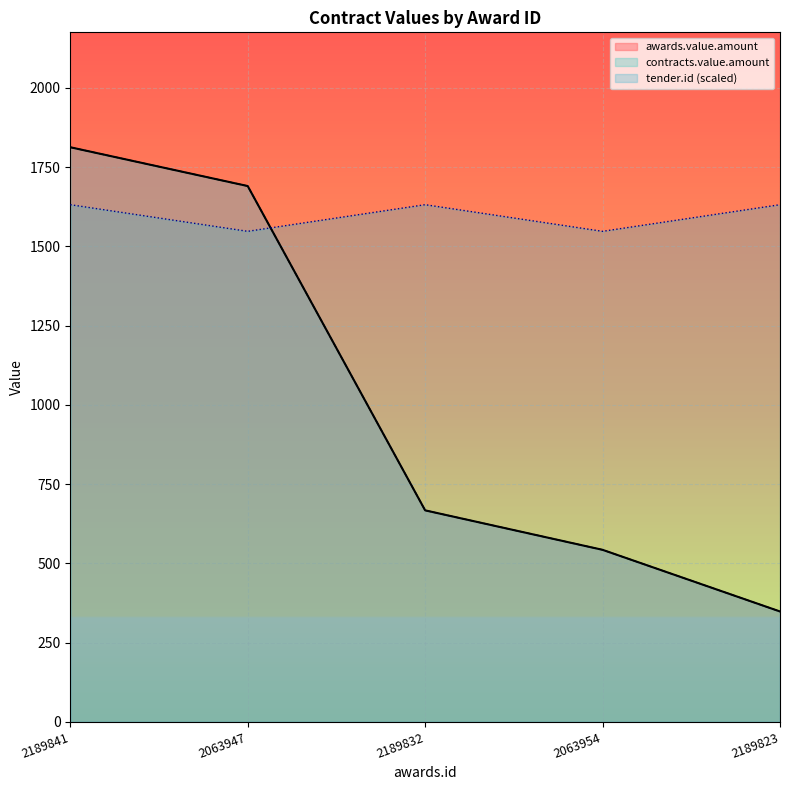

What is the label of the 4th point from the left?

2063954